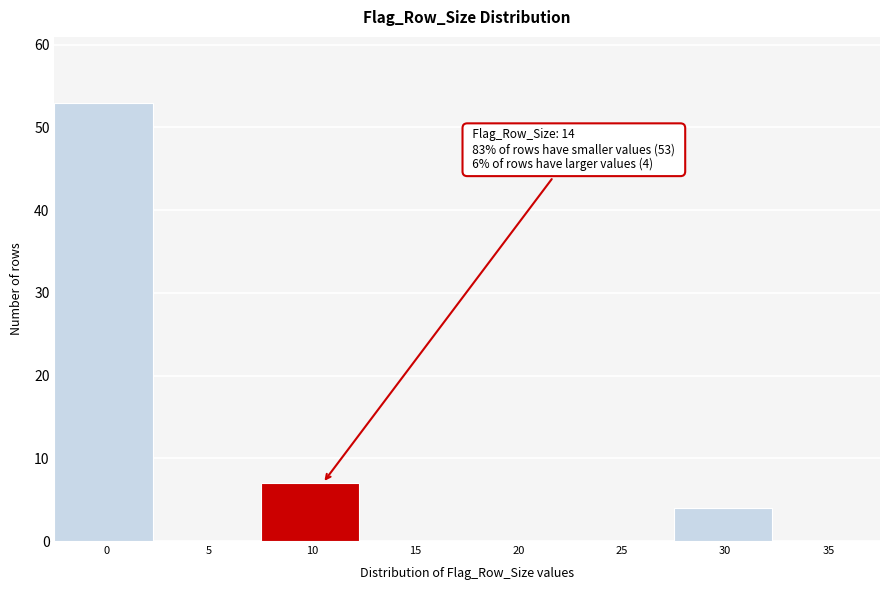

Reading left to right, extract all data points from this chart.

0=53	5=0	10=7	15=0	20=0	25=0	30=4	35=0